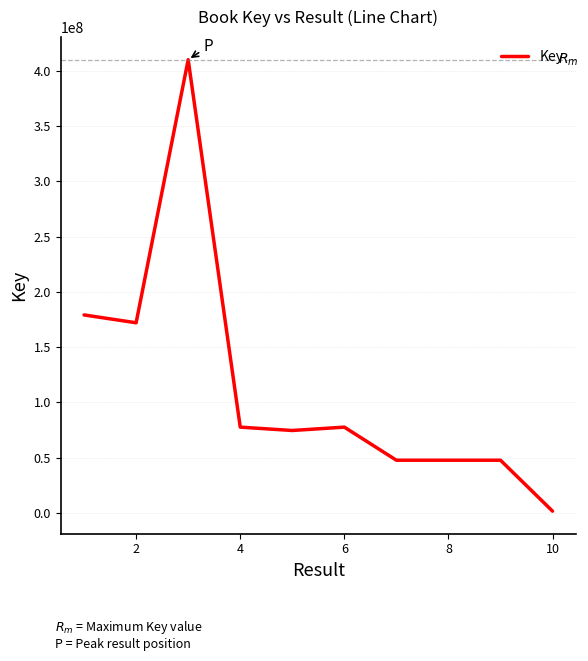

What is the difference between the maximum and minimum values?

408412369